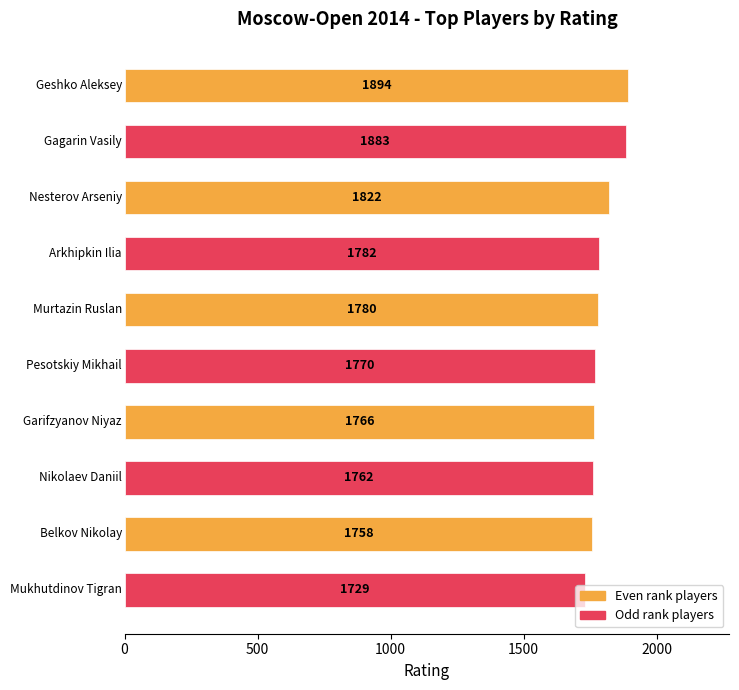

Does the chart contain any negative values?

No